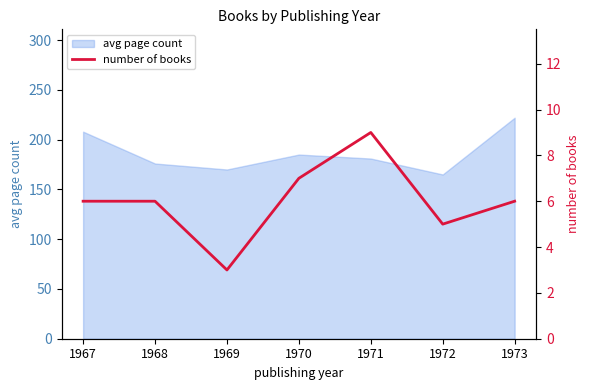

True or false: avg page count has a value of 185 at 1970.

True